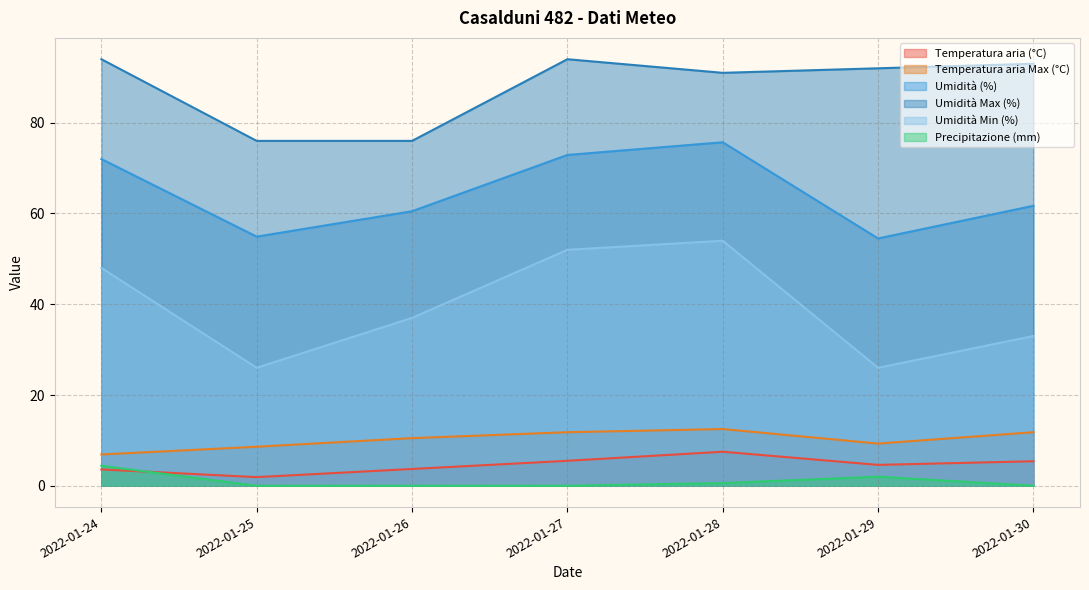

At which category does the chart reach its peak across all series?

2022-01-24